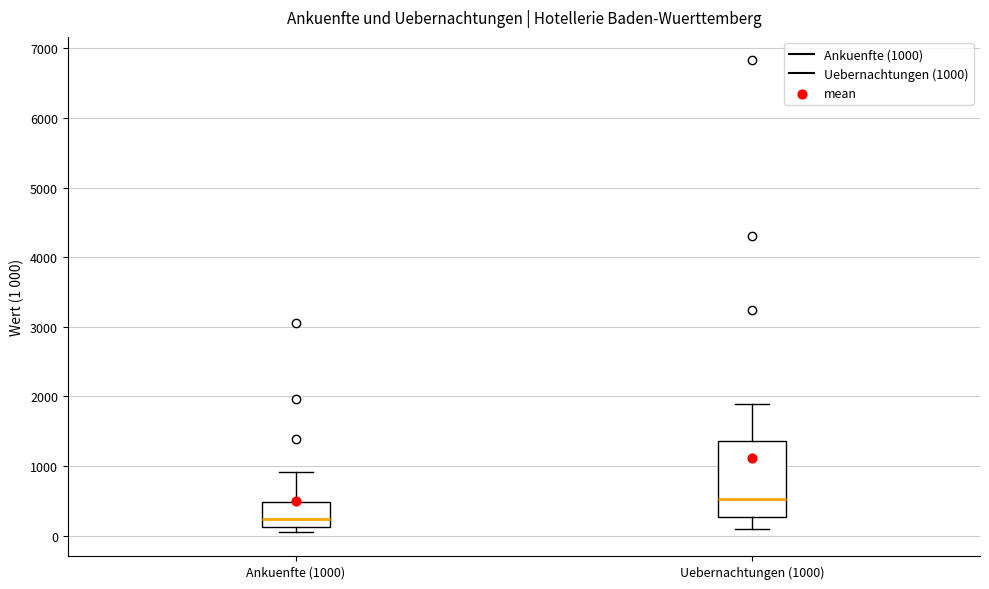

Which box is the tallest, from its lower edge to its upper edge?

Uebernachtungen (1000)